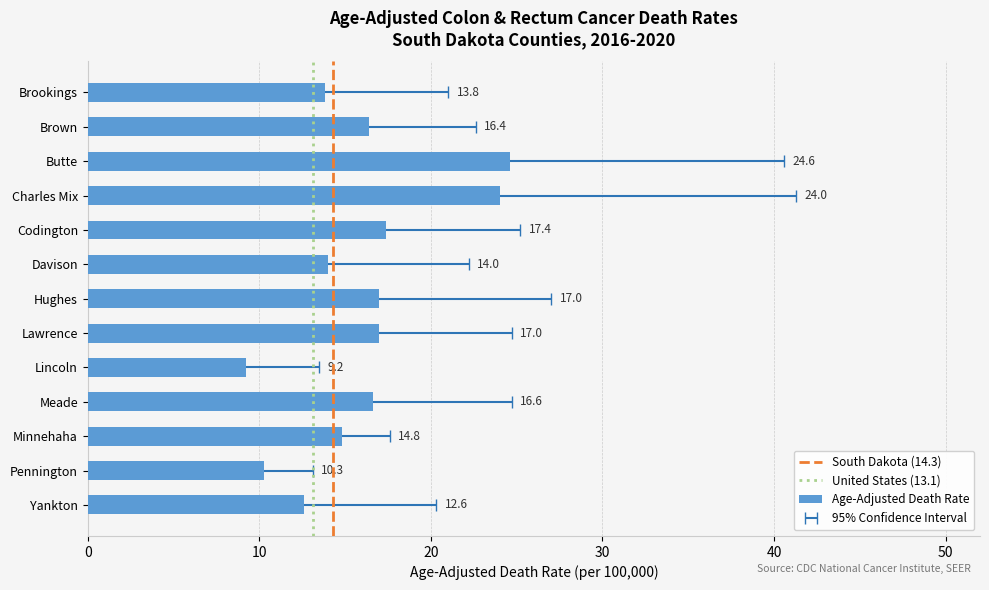

Which has a higher value, Minnehaha or Brown?

Brown